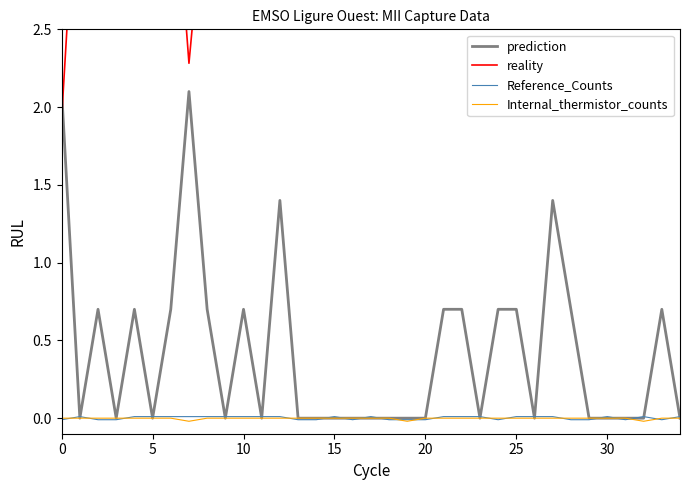

What is the greatest value displayed?

4.2